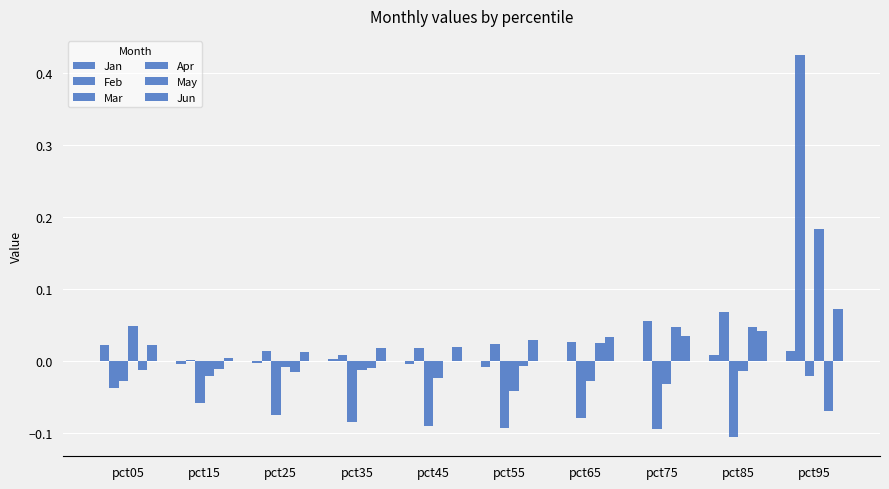

Reading left to right, extract all data points from this chart.

Jan: pct05=0.0	pct15=-0.0	pct25=-0.0	pct35=0.0	pct45=-0.0	pct55=-0.0	pct65=0.0	pct75=-0.0	pct85=0.0	pct95=0.0
Feb: pct05=-0.0	pct15=0.0	pct25=0.0	pct35=0.0	pct45=0.0	pct55=0.0	pct65=0.0	pct75=0.1	pct85=0.1	pct95=0.4
Mar: pct05=-0.0	pct15=-0.1	pct25=-0.1	pct35=-0.1	pct45=-0.1	pct55=-0.1	pct65=-0.1	pct75=-0.1	pct85=-0.1	pct95=-0.0
Apr: pct05=0.0	pct15=-0.0	pct25=-0.0	pct35=-0.0	pct45=-0.0	pct55=-0.0	pct65=-0.0	pct75=-0.0	pct85=-0.0	pct95=0.2
May: pct05=-0.0	pct15=-0.0	pct25=-0.0	pct35=-0.0	pct45=-0.0	pct55=-0.0	pct65=0.0	pct75=0.0	pct85=0.0	pct95=-0.1
Jun: pct05=0.0	pct15=0.0	pct25=0.0	pct35=0.0	pct45=0.0	pct55=0.0	pct65=0.0	pct75=0.0	pct85=0.0	pct95=0.1